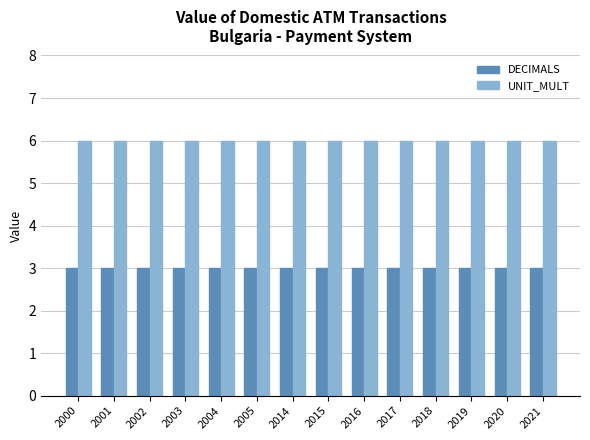

What is the minimum value for UNIT_MULT?

6